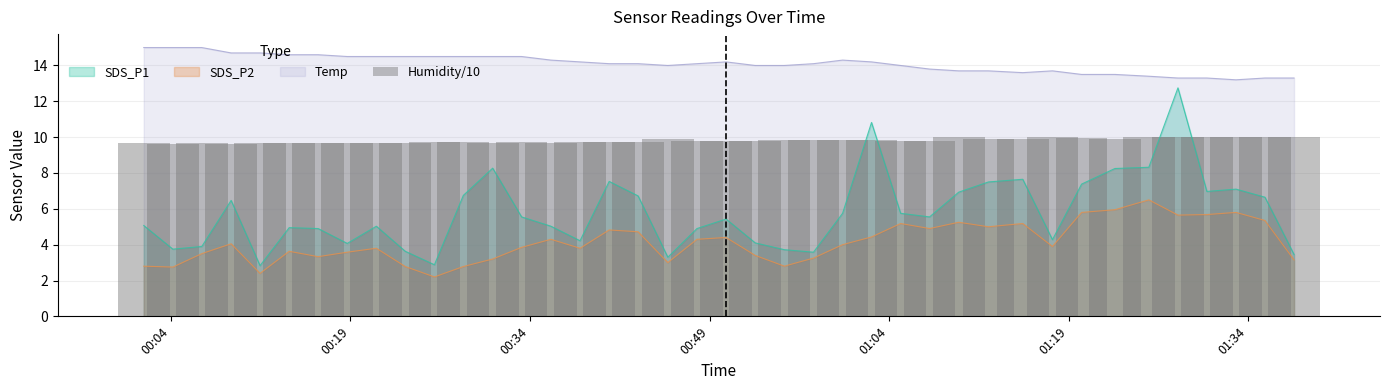

What is the highest value of the SDS_P1 series?

12.8